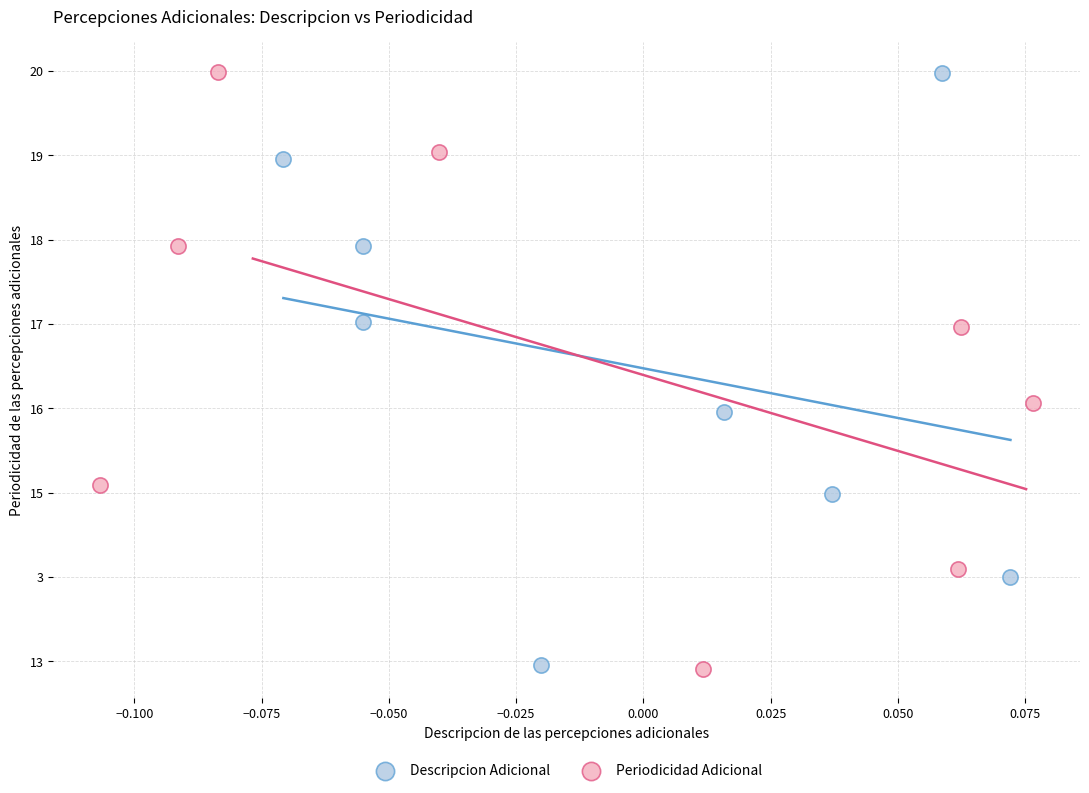

What are all the series names shown in the legend?

Descripcion Adicional, Periodicidad Adicional